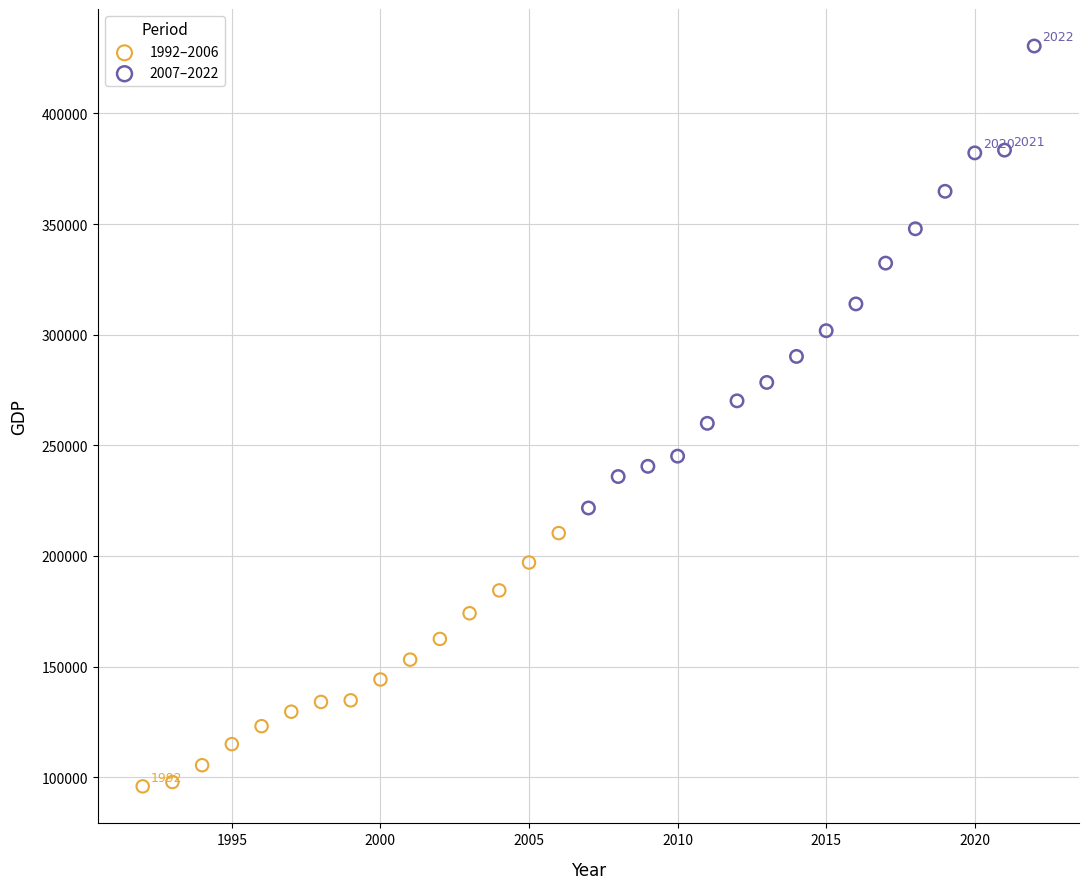

Which series contains the lowest Y value?

1992–2006